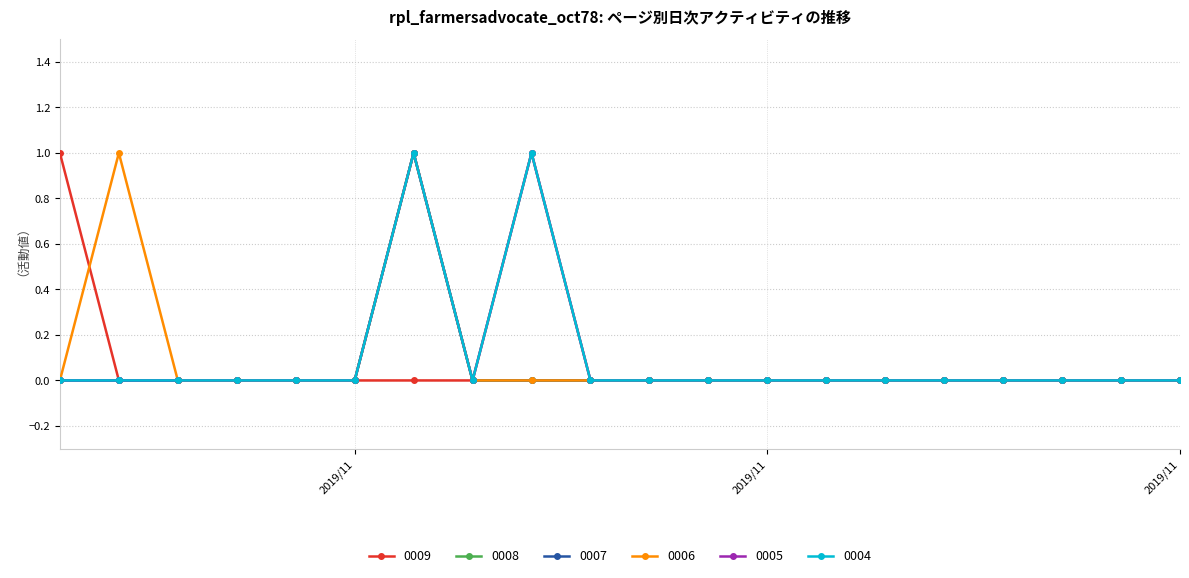

What is the label of the 8th point from the right?

2019/11